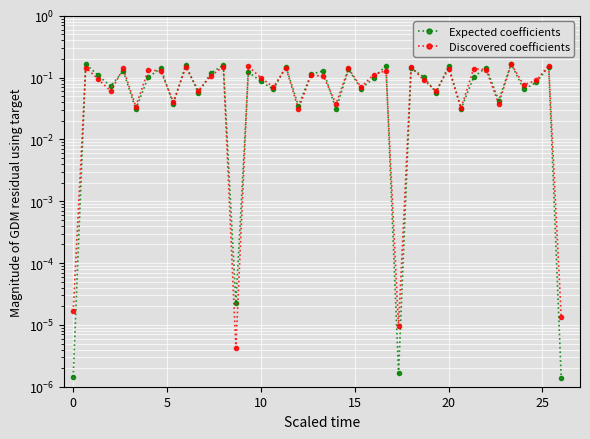

Reading right to left, transcribe all the data shown in this chart.

Expected coefficients: 0.0	0.2	0.1	0.1	0.2	0.0	0.1	0.1	0.0	0.2	0.1	0.1	0.1	0.0	0.2	0.1	0.1	0.1	0.0	0.1	0.1	0.0	0.2	0.1	0.1	0.1	0.0	0.2	0.1	0.1	0.2	0.0	0.1	0.1	0.0	0.1	0.1	0.1	0.2	0.0
Discovered coefficients: 0.0	0.2	0.1	0.1	0.2	0.0	0.1	0.1	0.0	0.1	0.1	0.1	0.2	0.0	0.1	0.1	0.1	0.1	0.0	0.1	0.1	0.0	0.1	0.1	0.1	0.2	0.0	0.2	0.1	0.1	0.1	0.0	0.1	0.1	0.0	0.1	0.1	0.1	0.1	0.0